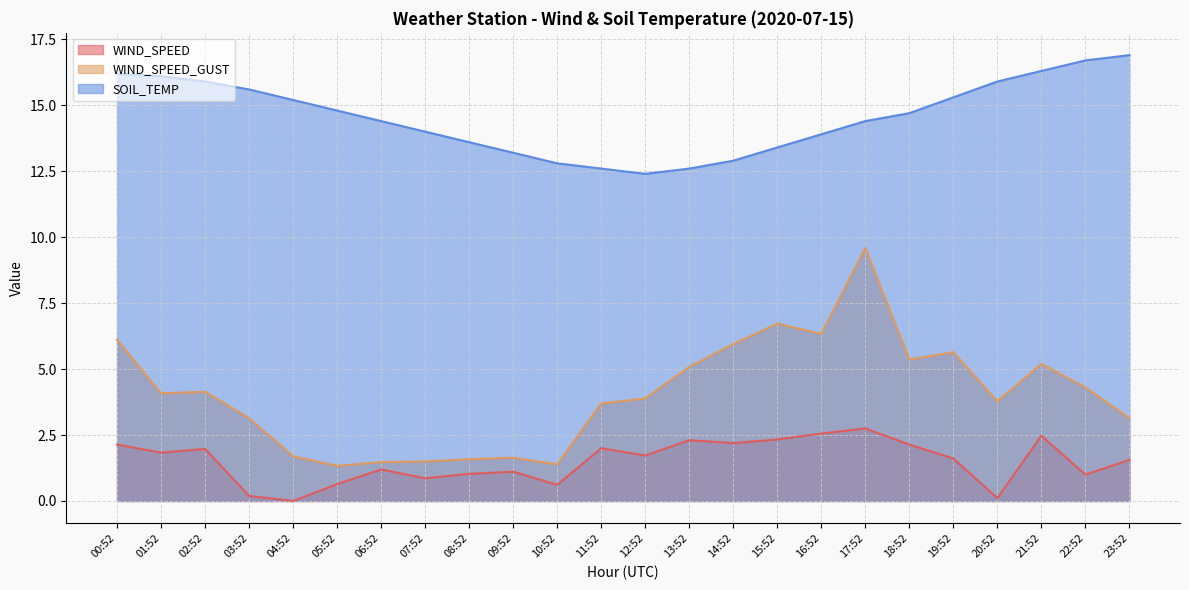

What is the label of the 14th point from the right?

10:52